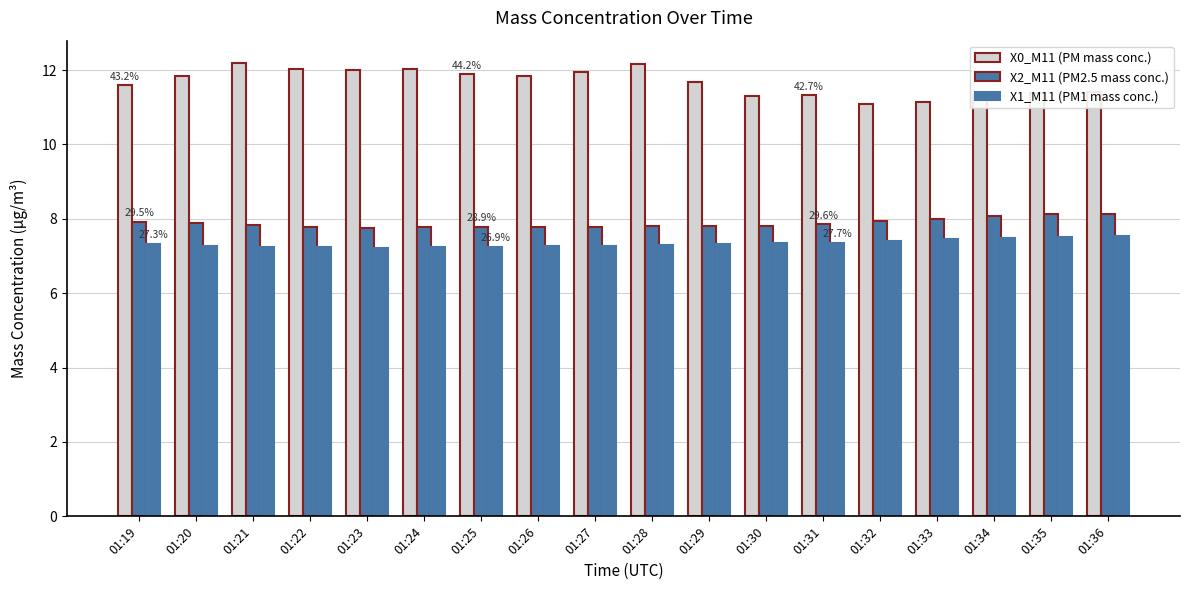

Reading left to right, extract all data points from this chart.

X0_M11 (PM mass conc.): 01:19=11.6	01:20=11.8	01:21=12.2	01:22=12.0	01:23=12.0	01:24=12.0	01:25=11.9	01:26=11.8	01:27=12.0	01:28=12.2	01:29=11.7	01:30=11.3	01:31=11.3	01:32=11.1	01:33=11.2	01:34=11.3	01:35=11.4	01:36=11.4
X2_M11 (PM2.5 mass conc.): 01:19=7.9	01:20=7.9	01:21=7.8	01:22=7.8	01:23=7.8	01:24=7.8	01:25=7.8	01:26=7.8	01:27=7.8	01:28=7.8	01:29=7.8	01:30=7.8	01:31=7.8	01:32=7.9	01:33=8.0	01:34=8.1	01:35=8.1	01:36=8.1
X1_M11 (PM1 mass conc.): 01:19=7.3	01:20=7.3	01:21=7.2	01:22=7.2	01:23=7.2	01:24=7.2	01:25=7.2	01:26=7.3	01:27=7.3	01:28=7.3	01:29=7.3	01:30=7.3	01:31=7.4	01:32=7.4	01:33=7.5	01:34=7.5	01:35=7.5	01:36=7.5